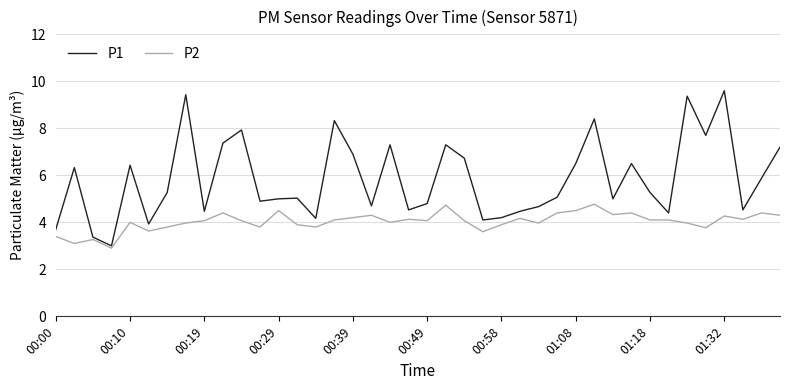

What is the greatest value displayed?

9.6